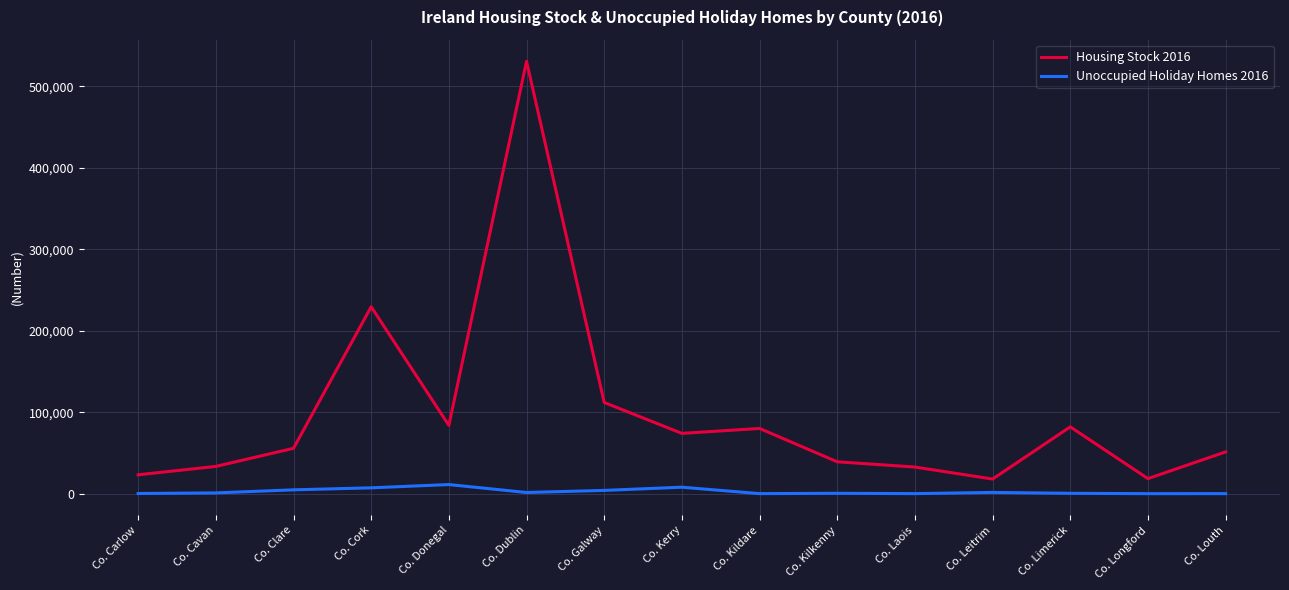

How many values in the Unoccupied Holiday Homes 2016 series are below 1046?

7